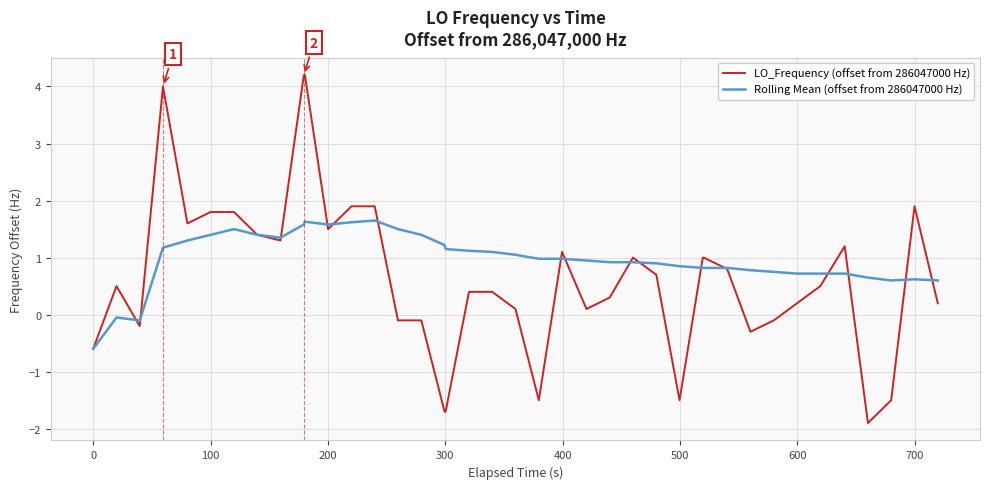

List the series in order of their peak value, lowest first.

Rolling Mean (offset from 286047000 Hz), LO_Frequency (offset from 286047000 Hz)